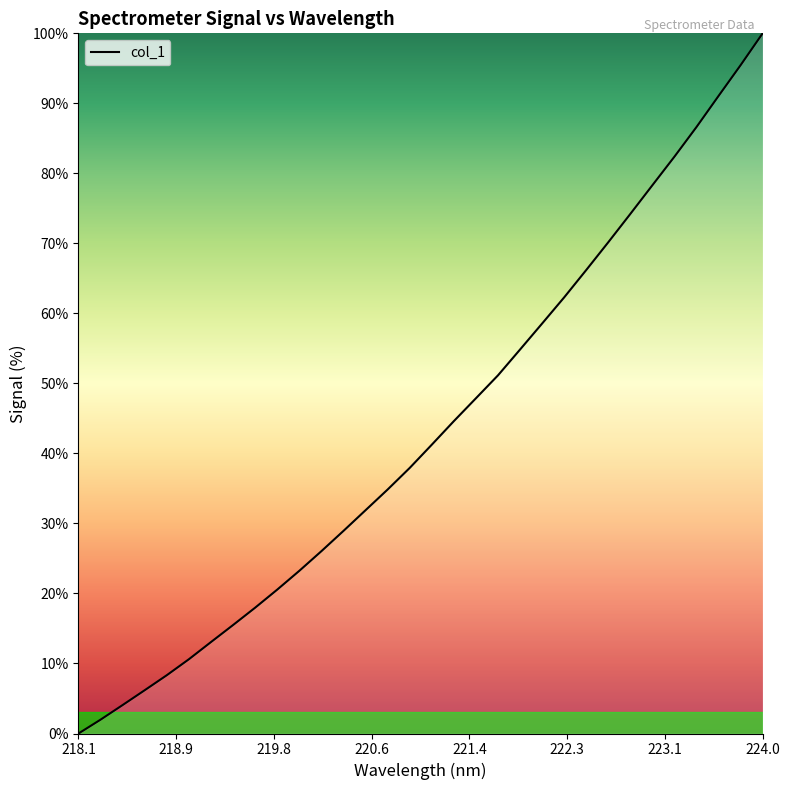

How many positive values are there?

31